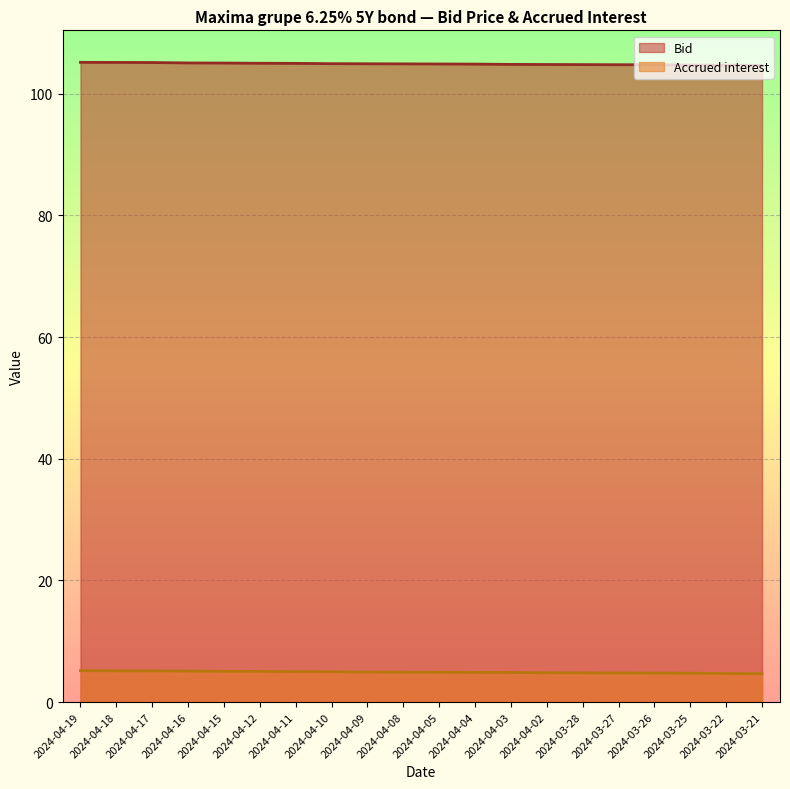

The Accrued interest series shows 5.1 at 2024-04-15. True or false?

True